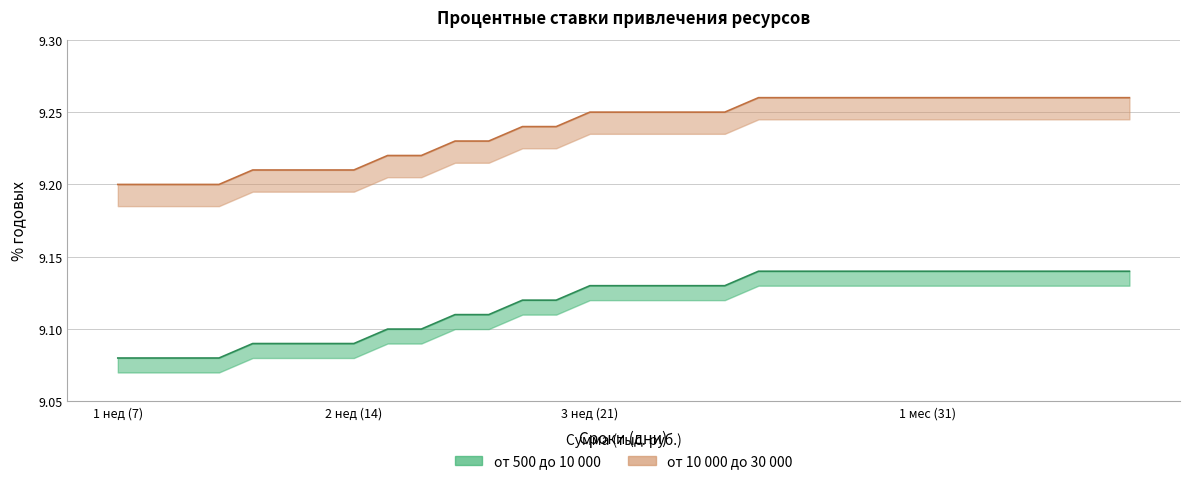

How many distinct data groups are displayed?

2